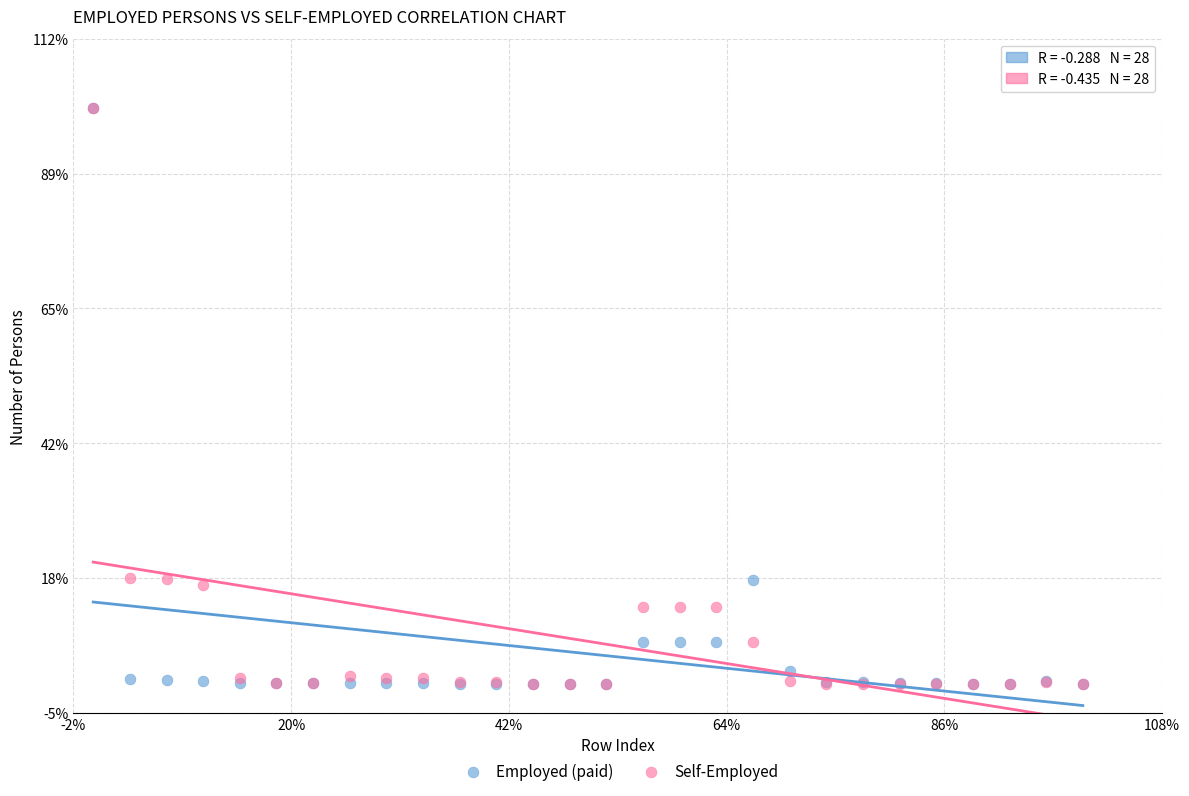

Which series has the largest Y range (max minus min)?

Self-Employed